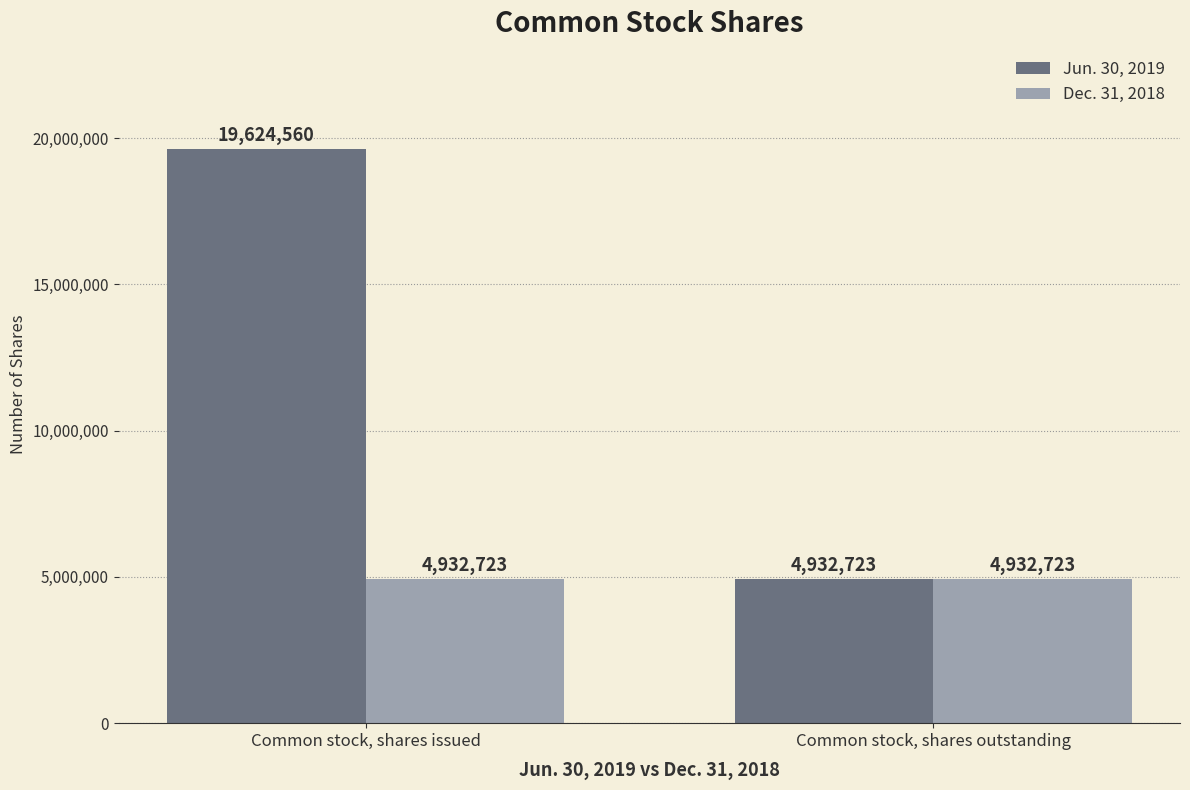

What is the value of the Dec. 31, 2018 bar at the 1st from the left?

4932723